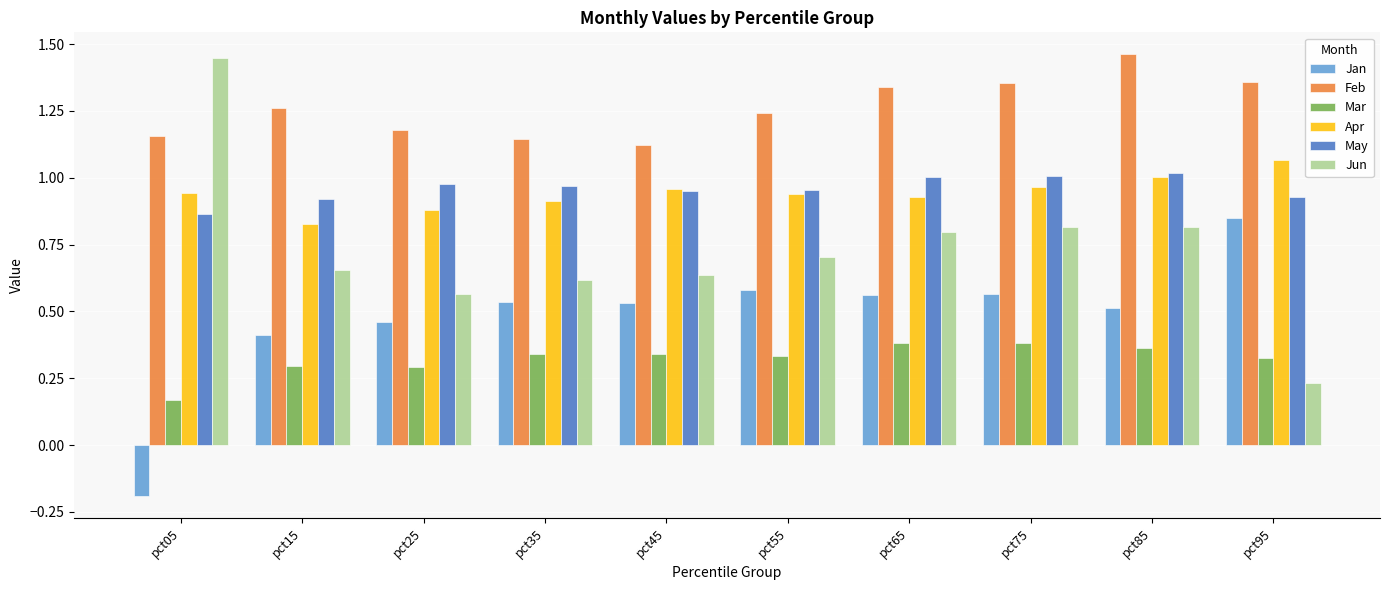

How many bars are there in total?

60